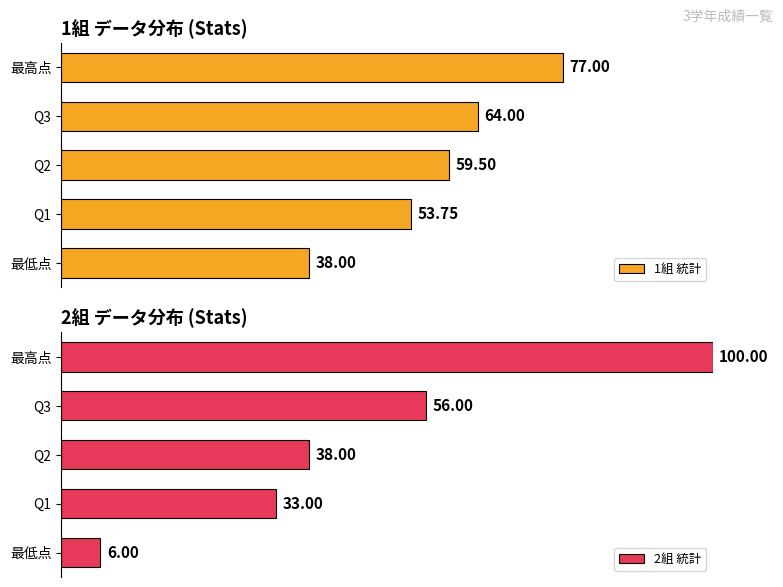

How many values in the 1組 統計 series exceed 59?

3